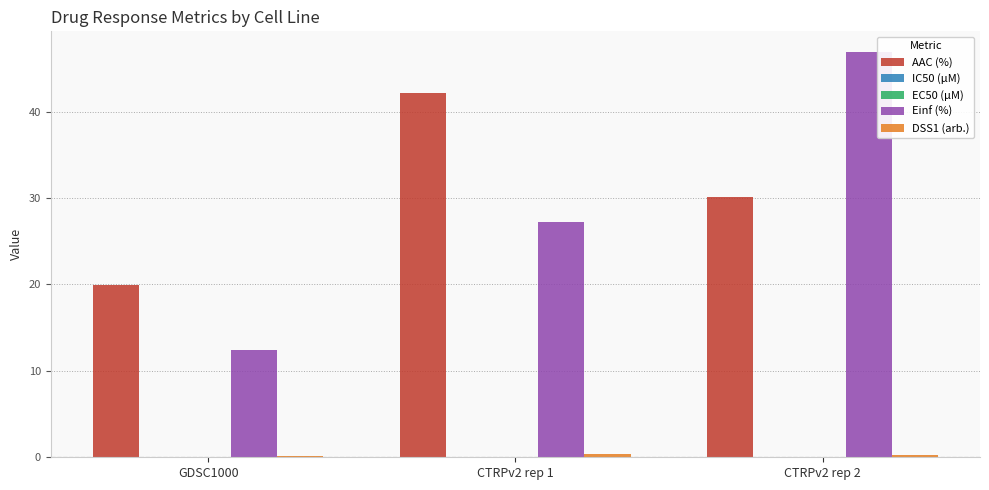

What is the sum of all AAC (%) values?

92.2